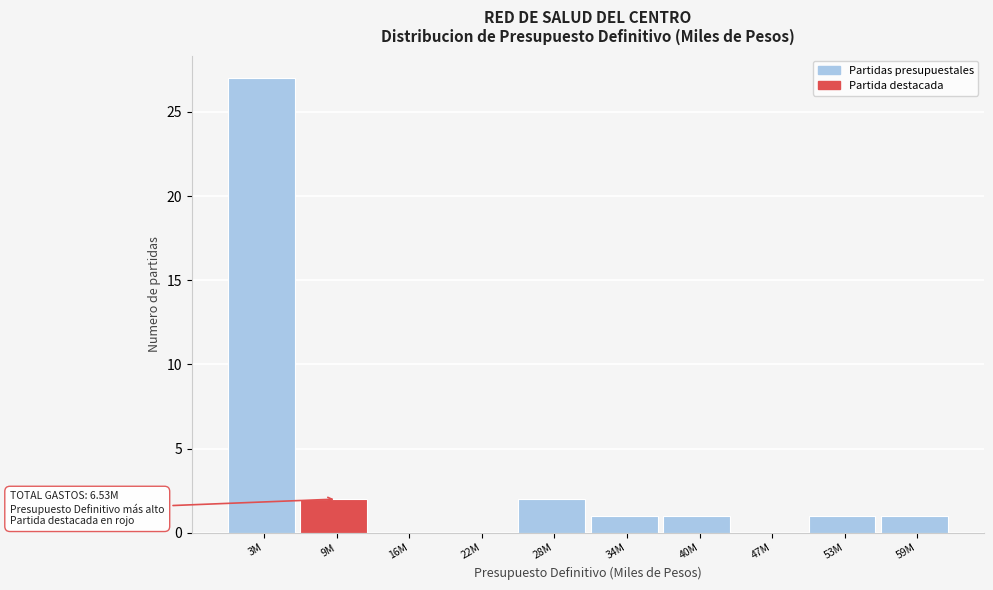

Reading left to right, transcribe all the data shown in this chart.

3M=27	9M=2	16M=0	22M=0	28M=2	34M=1	40M=1	47M=0	53M=1	59M=1